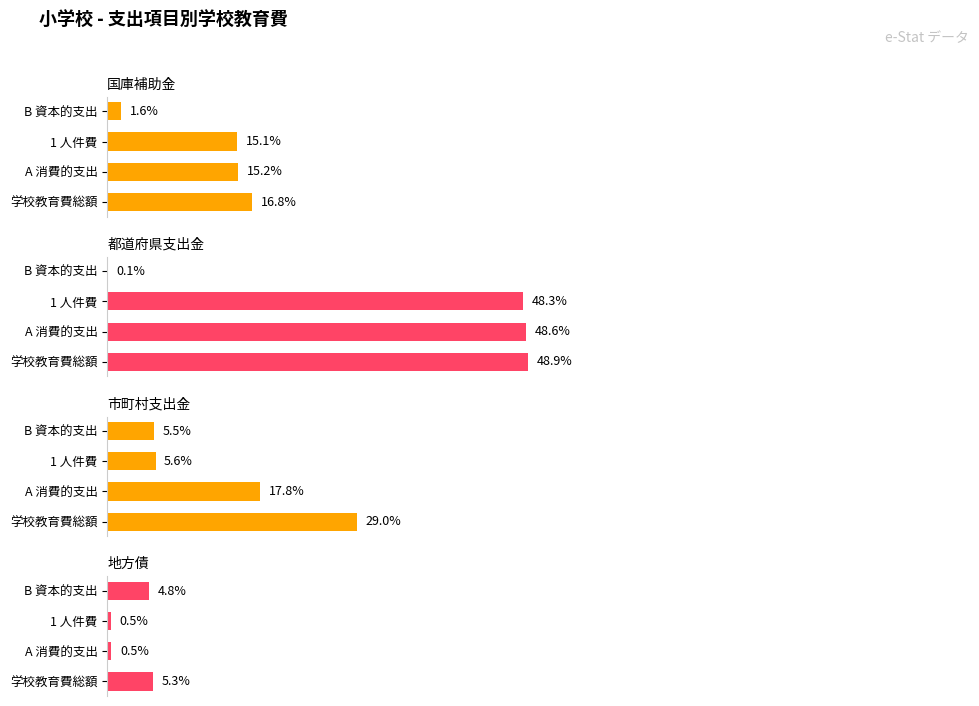

Which series has the widest spread of values?

都道府県支出金